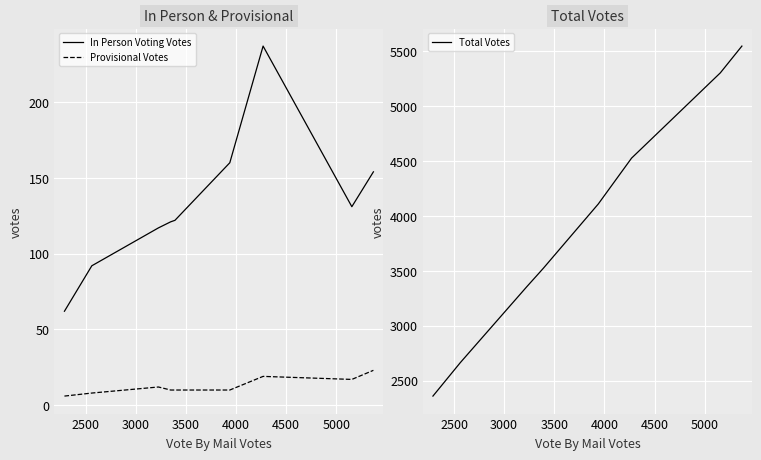

True or false: Provisional Votes and In Person Voting Votes cross at least once.

False